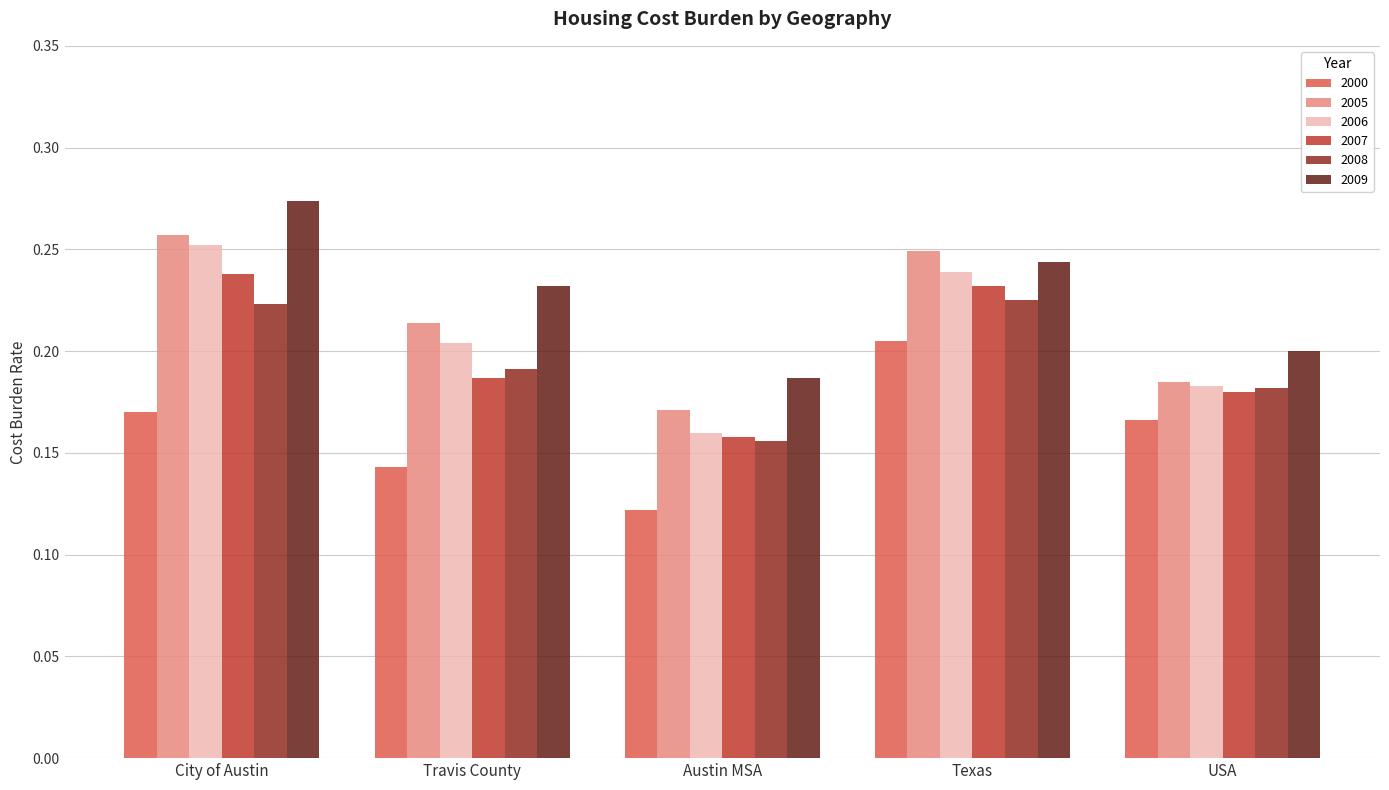

How many series are shown in this chart?

6